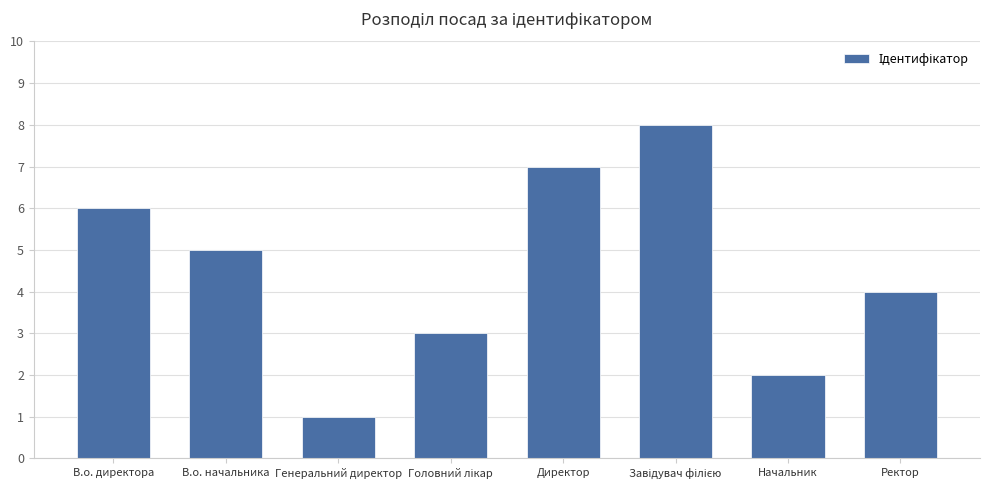

Reading left to right, extract all data points from this chart.

6	5	1	3	7	8	2	4